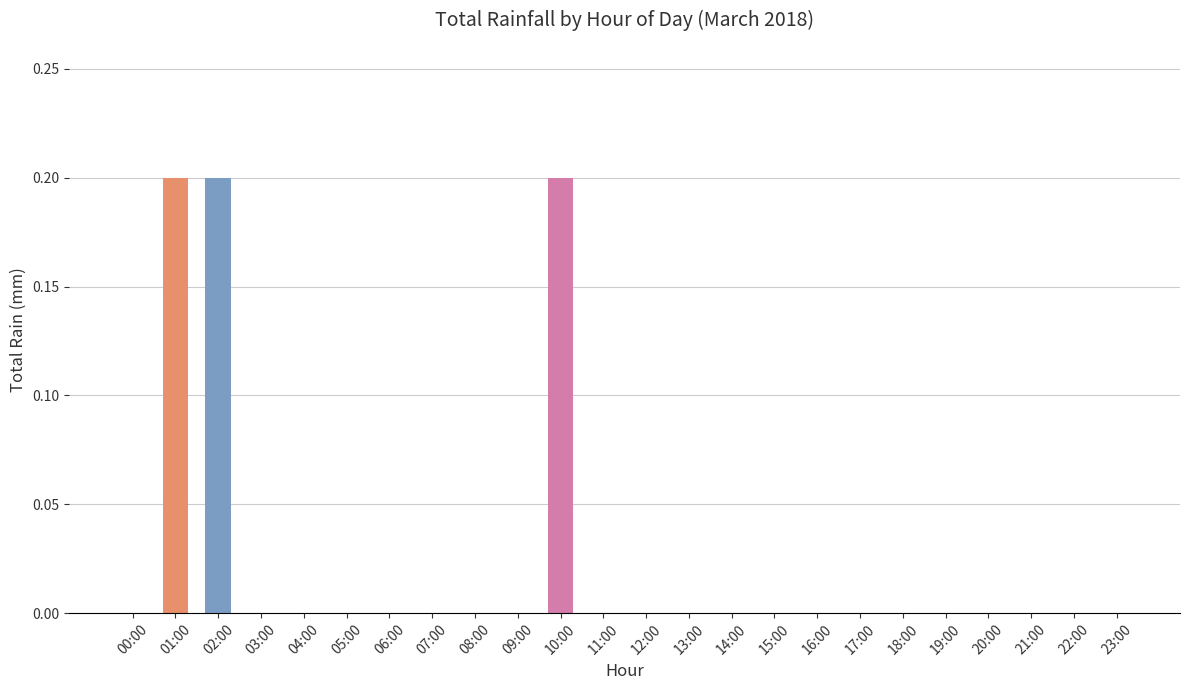

Reading left to right, extract all data points from this chart.

00:00=0.0	01:00=0.2	02:00=0.2	03:00=0.0	04:00=0.0	05:00=0.0	06:00=0.0	07:00=0.0	08:00=0.0	09:00=0.0	10:00=0.2	11:00=0.0	12:00=0.0	13:00=0.0	14:00=0.0	15:00=0.0	16:00=0.0	17:00=0.0	18:00=0.0	19:00=0.0	20:00=0.0	21:00=0.0	22:00=0.0	23:00=0.0